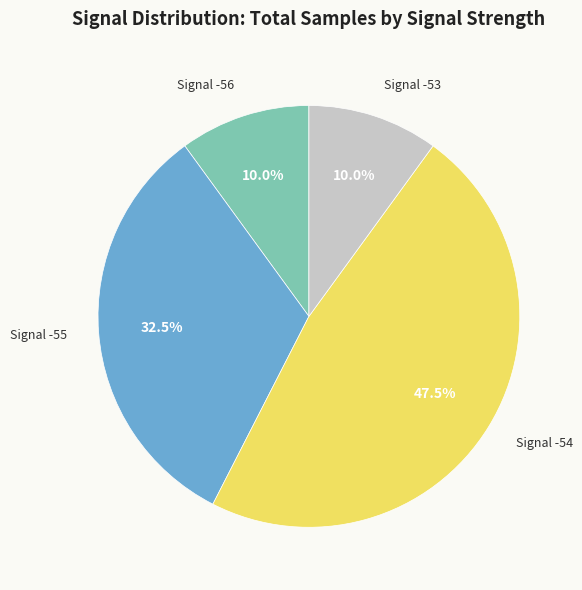

Approximately how many times larger is the value at Signal -53 compared to Signal -55?

0.3